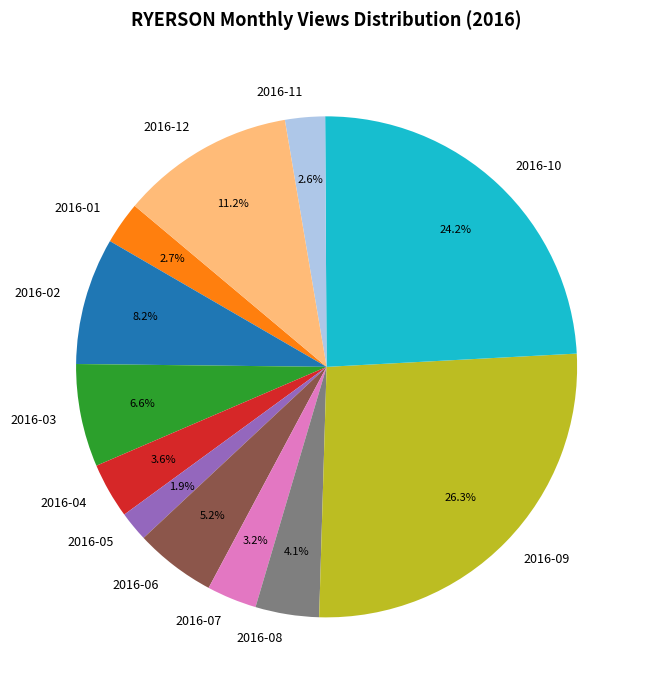

What is the smallest slice in the pie chart?

2016-05